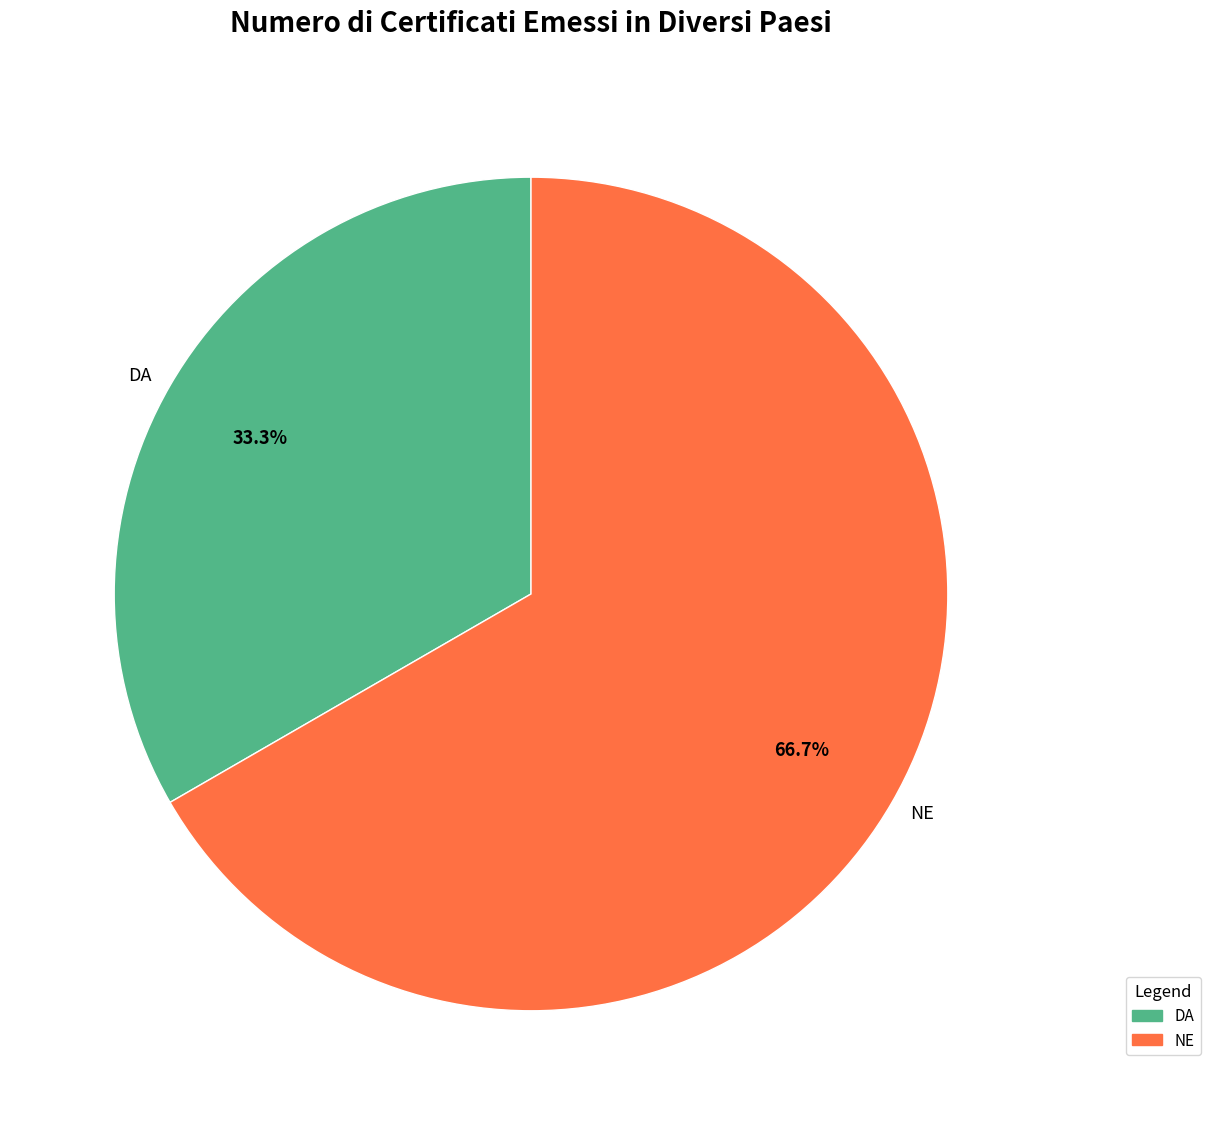

The DA slice represents 19% of the pie. True or false?

False